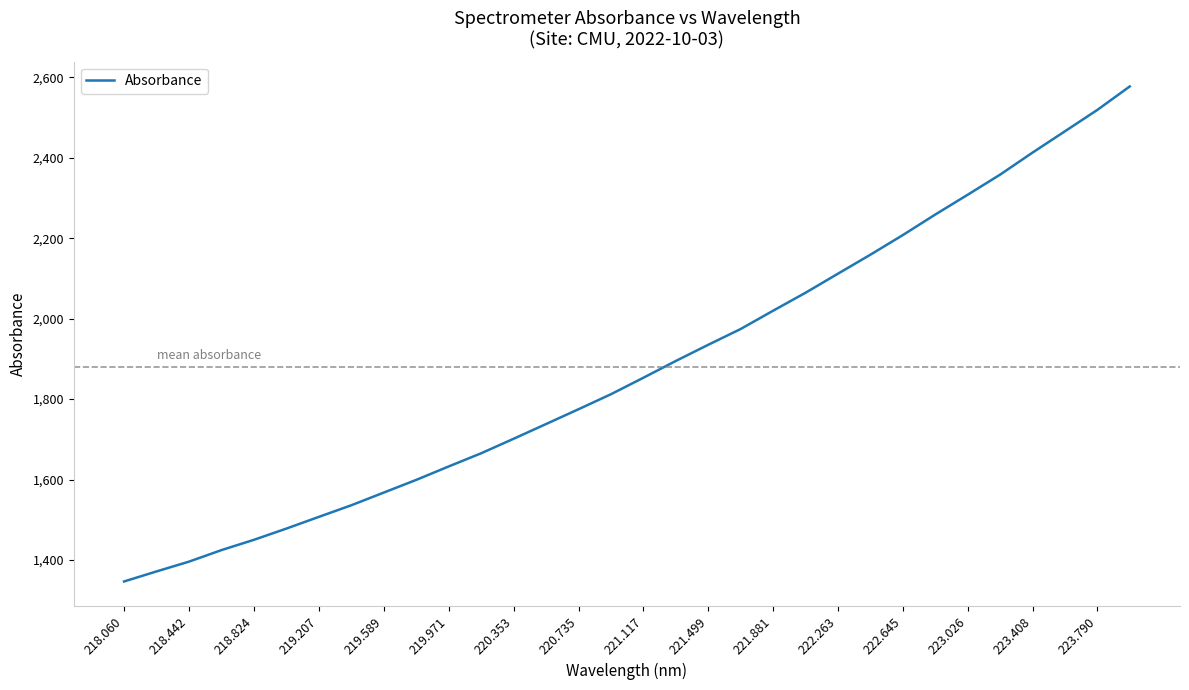

What is the smallest value displayed?

1346.8